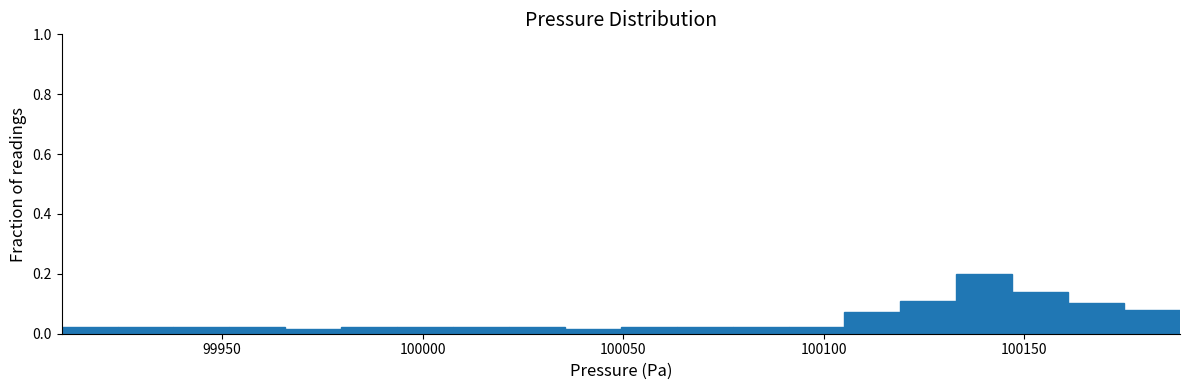

Read against the x-axis, roughly where is the centre of the tallest bar?

100140